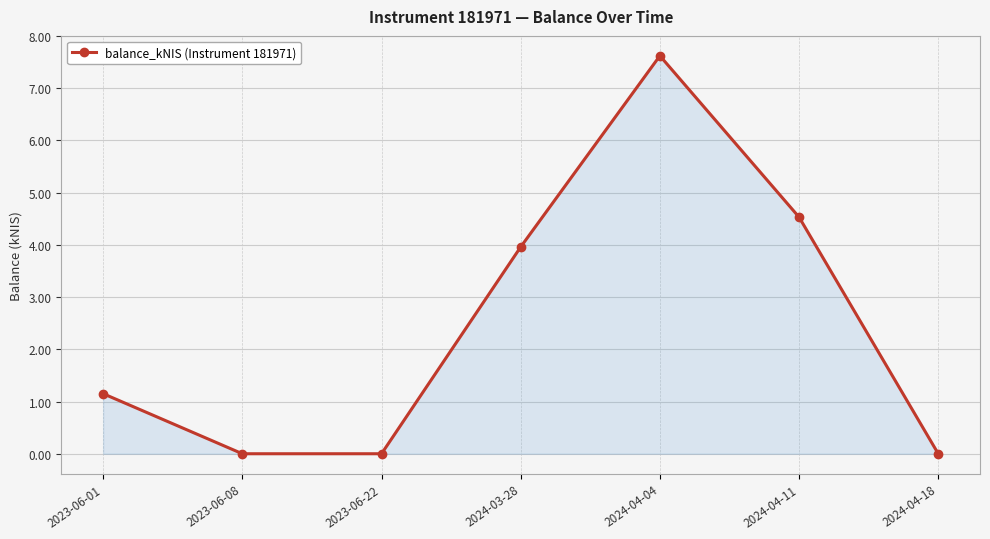

What is the difference between the values at 2024-04-11 and 2023-06-01?

3.4